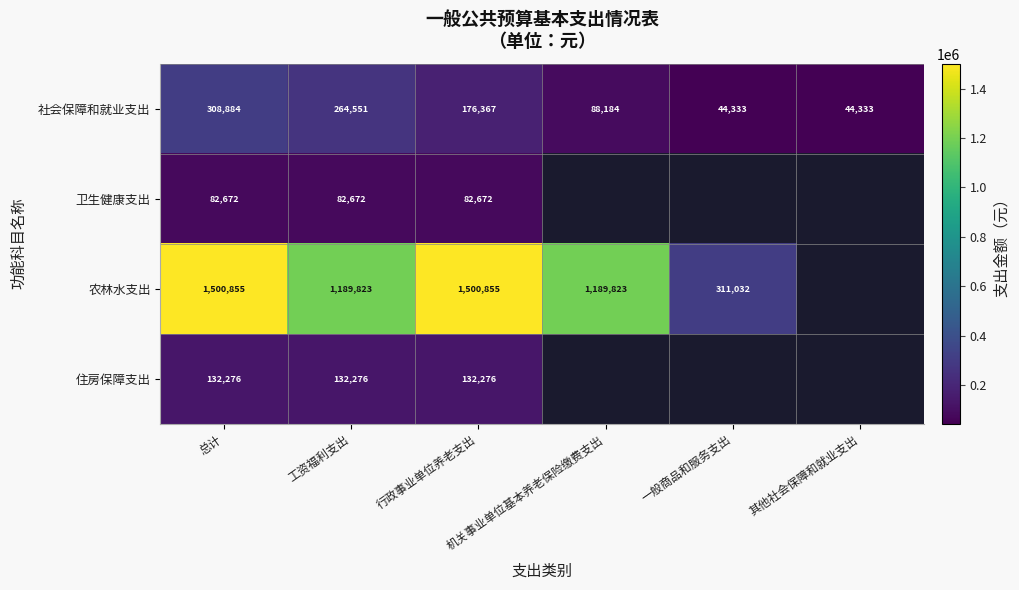

Between 工资福利支出 and 一般商品和服务支出, which is larger?

工资福利支出